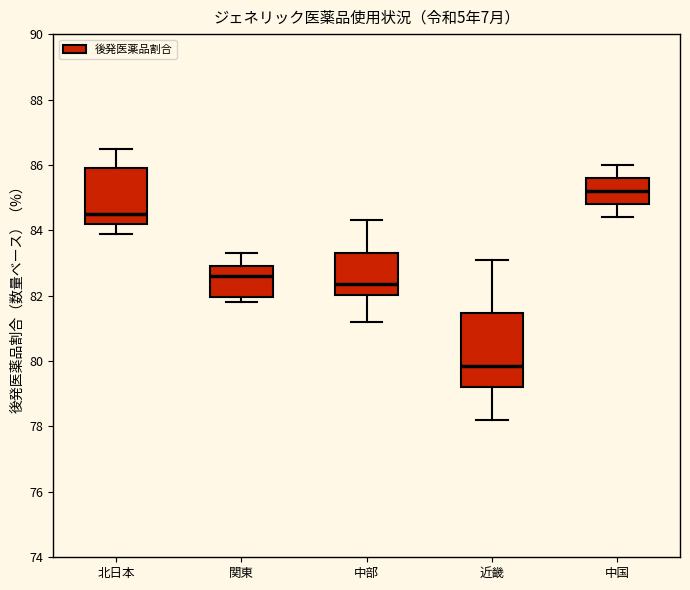

Comparing the boxes themselves (not the whiskers), which one is the tallest?

近畿